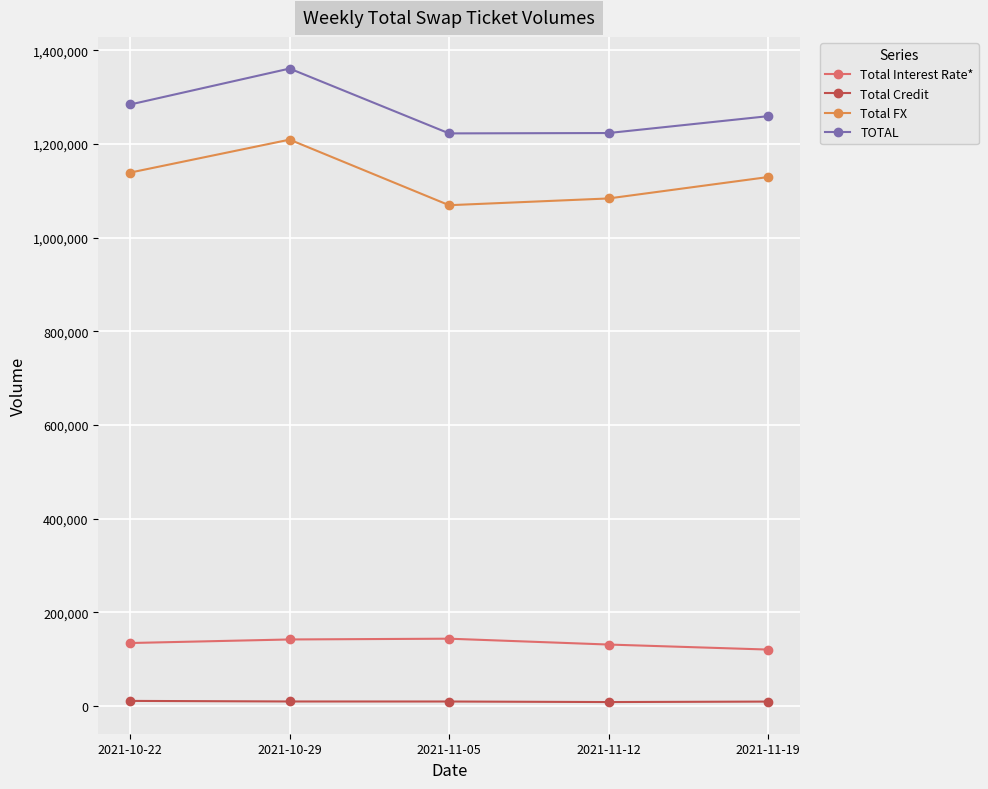

The value of Total FX at 2021-11-19 is 1129305. True or false?

True